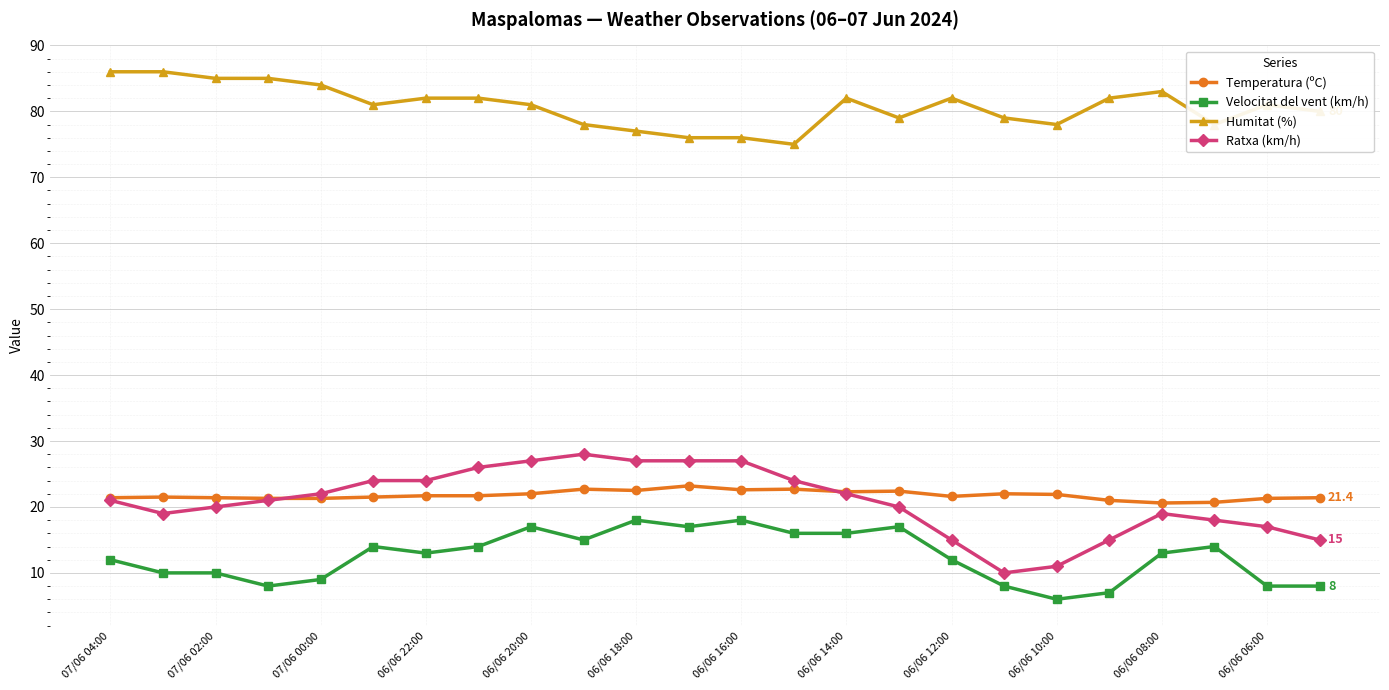

Which series has the largest total across all categories?

Humitat (%)